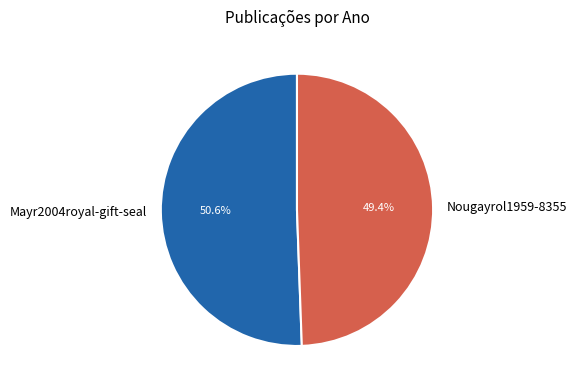

What is the ratio of the value at Mayr2004royal-gift-seal to the value at Nougayrol1959-8355?

1.0